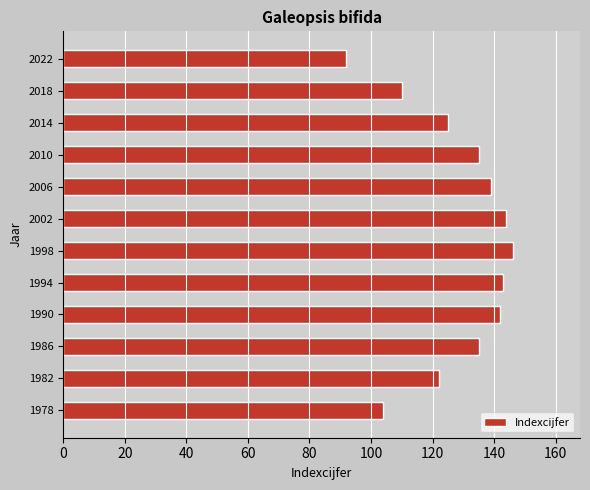

What is the difference between the maximum and minimum values?

54